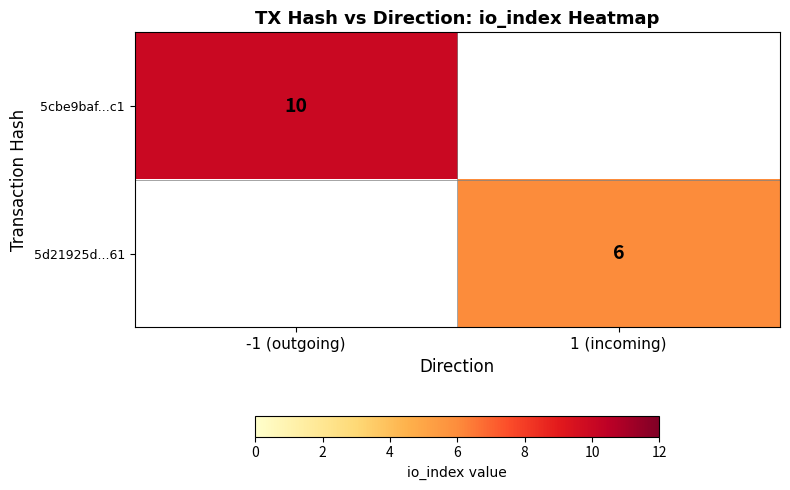

Is it true that 5cbe9baf...c1 equals 10 at -1 (outgoing)?

True